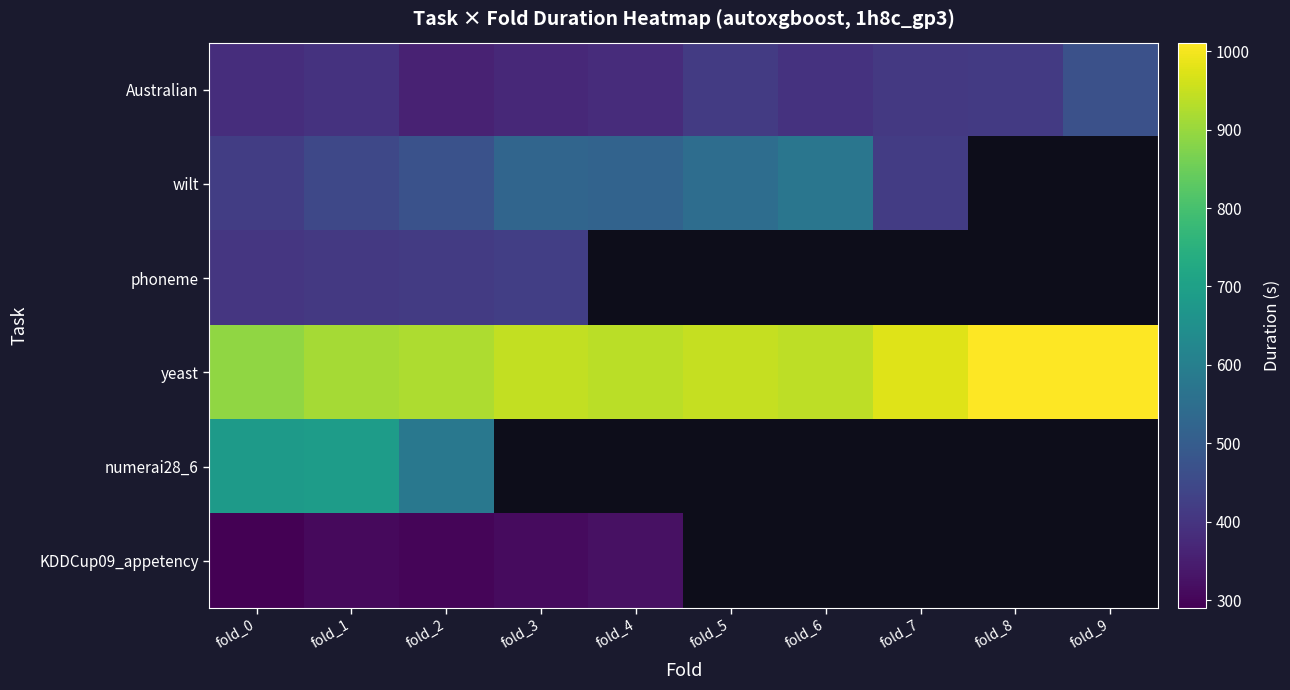

True or false: phoneme has a value of 425.0 at fold_3.

True